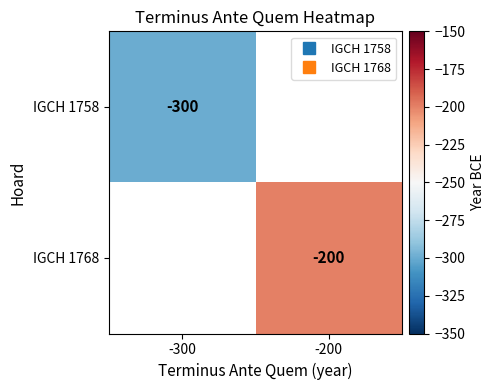

Rank the series by their average value, from lowest to highest.

IGCH 1758, IGCH 1768